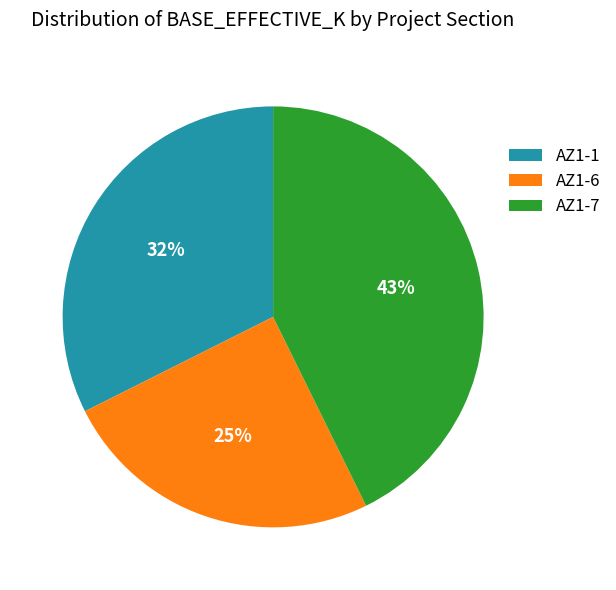

To the nearest percent, what portion does AZ1-1 represent?

32%